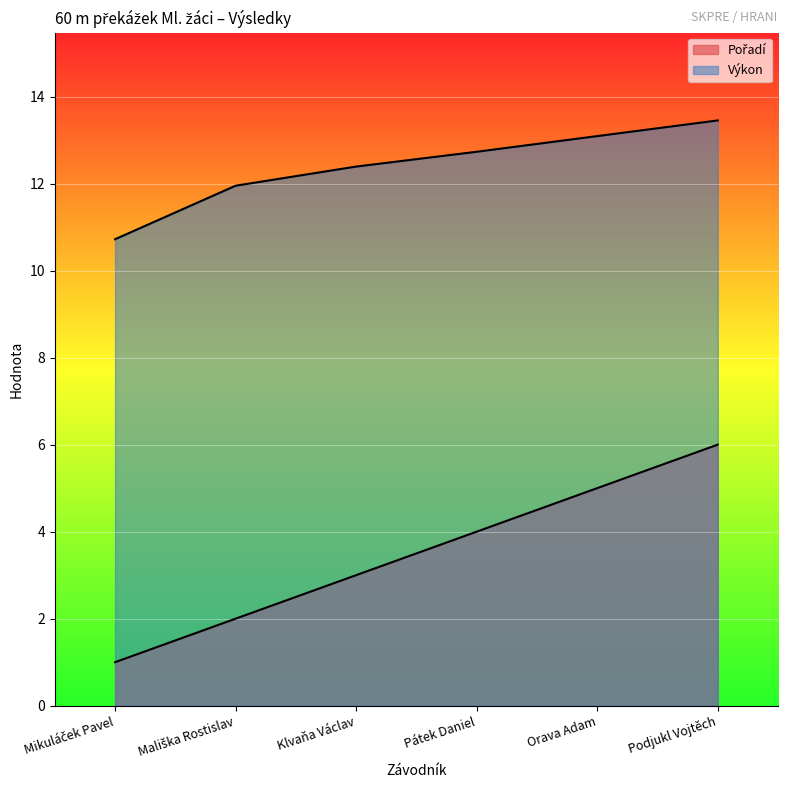

Which series has the widest spread of values?

Pořadí